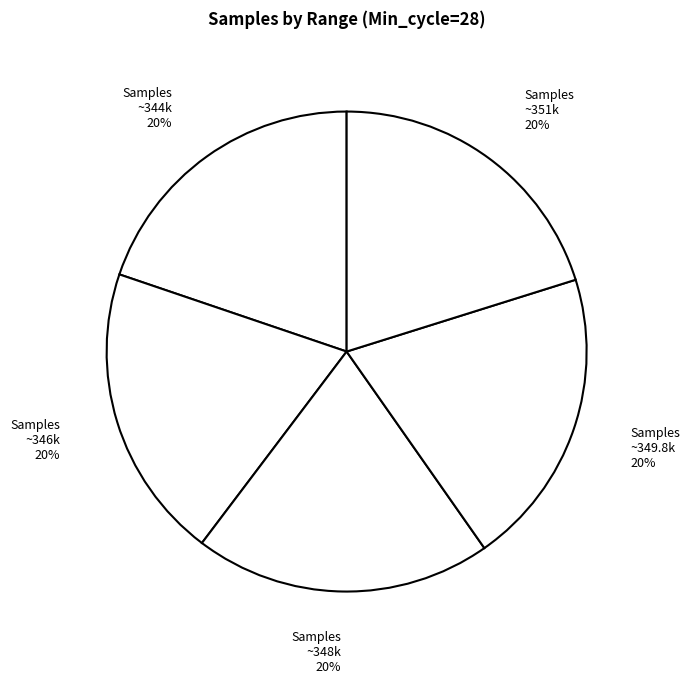

To the nearest percent, what percentage of the pie is Samples ~344k 20%?

20%